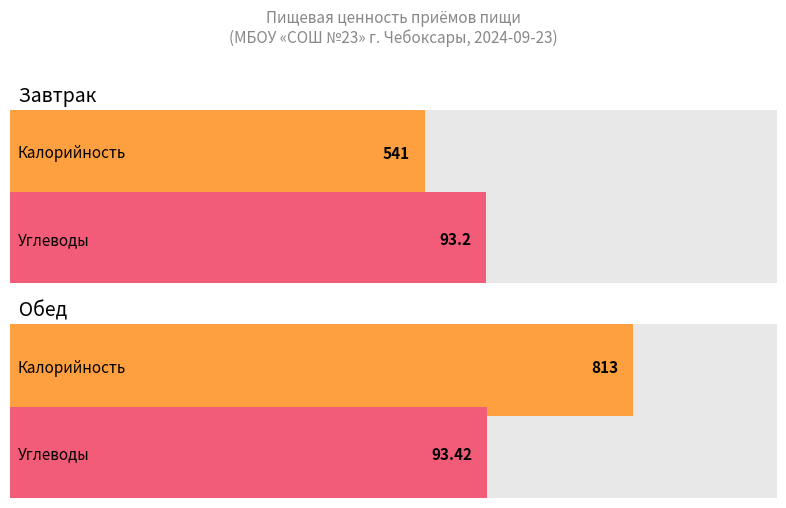

Which series has the widest spread of values?

Калорийность